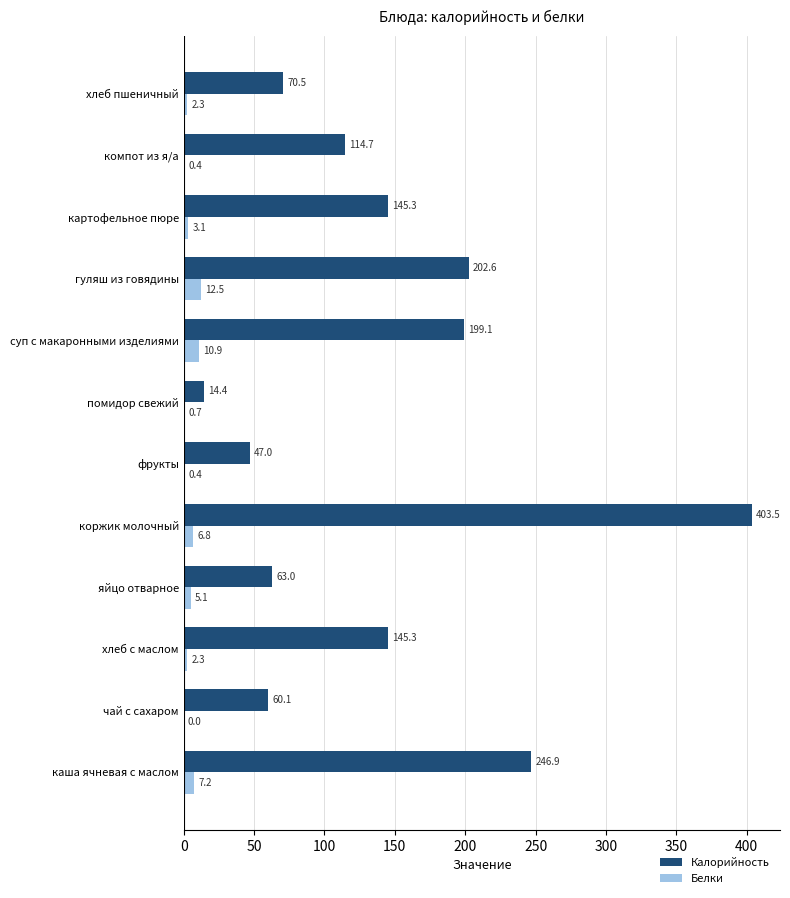

Where is Калорийность nearest to the value 208?

гуляш из говядины